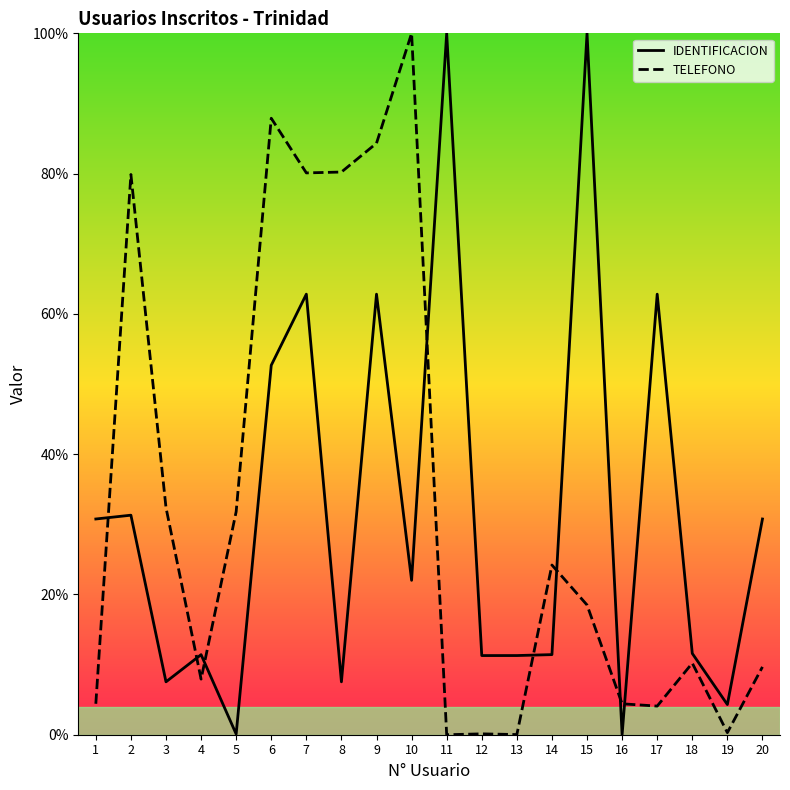

Which series has the largest range (max minus min)?

IDENTIFICACION